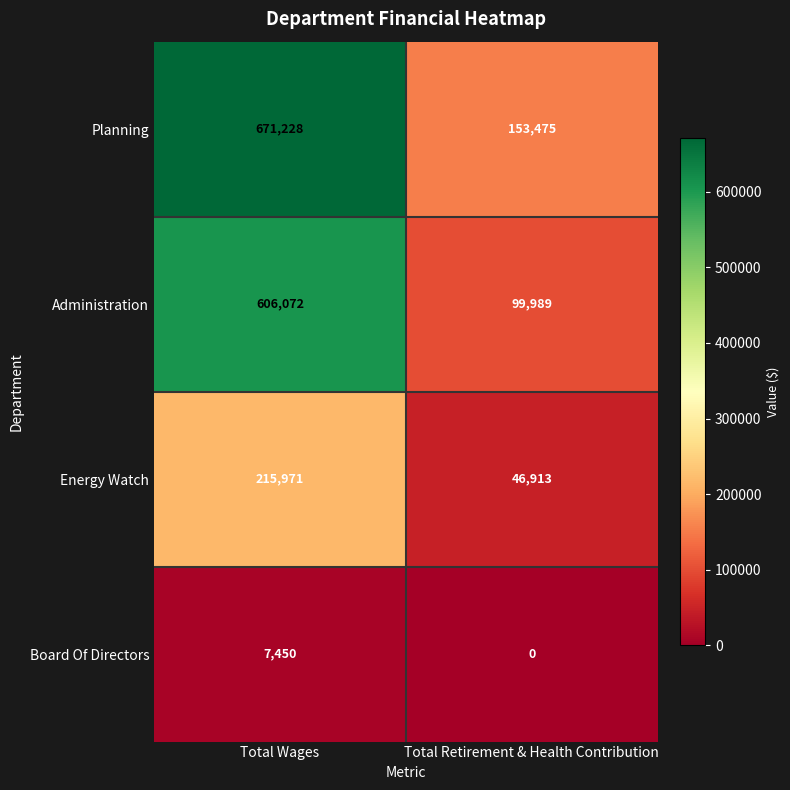

How many data points in Planning are less than 671228?

1